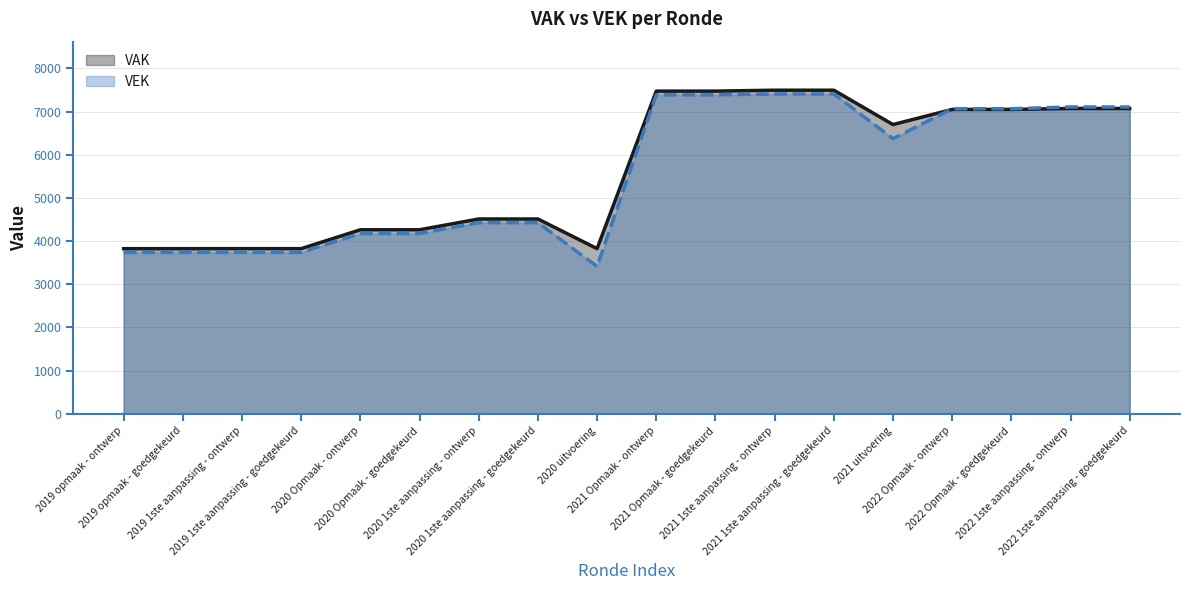

What is the minimum value shown in the chart?

3411